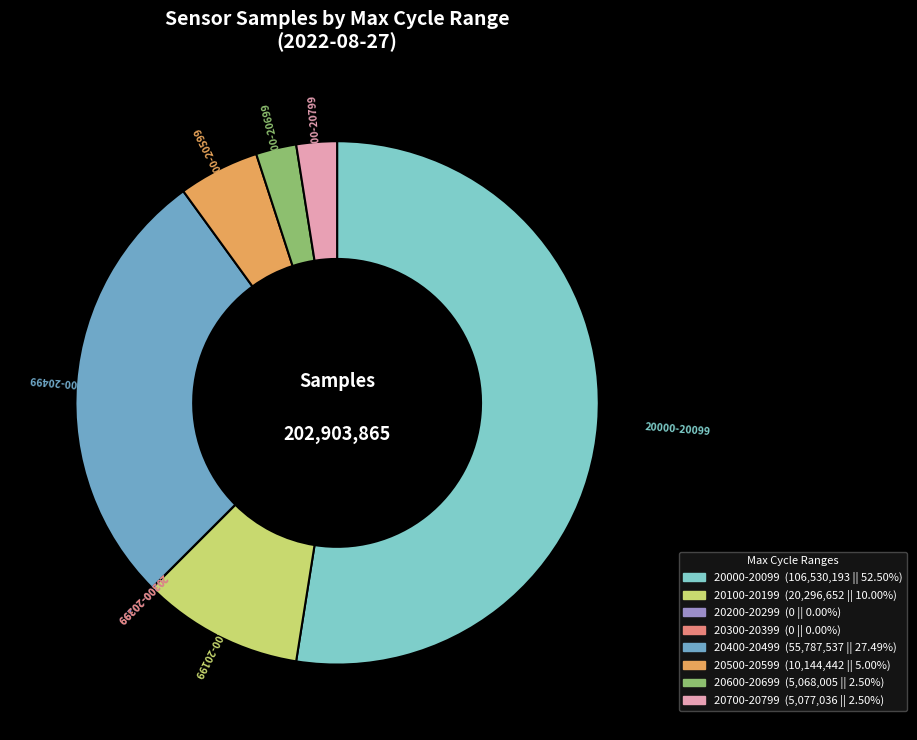

Does any single category account for the majority?

Yes